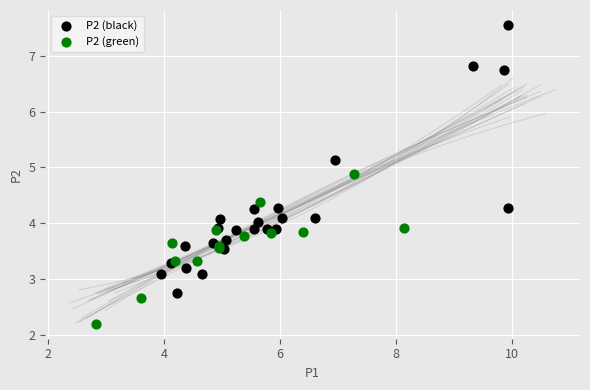

Which series reaches the minimum Y coordinate?

P2 (green)